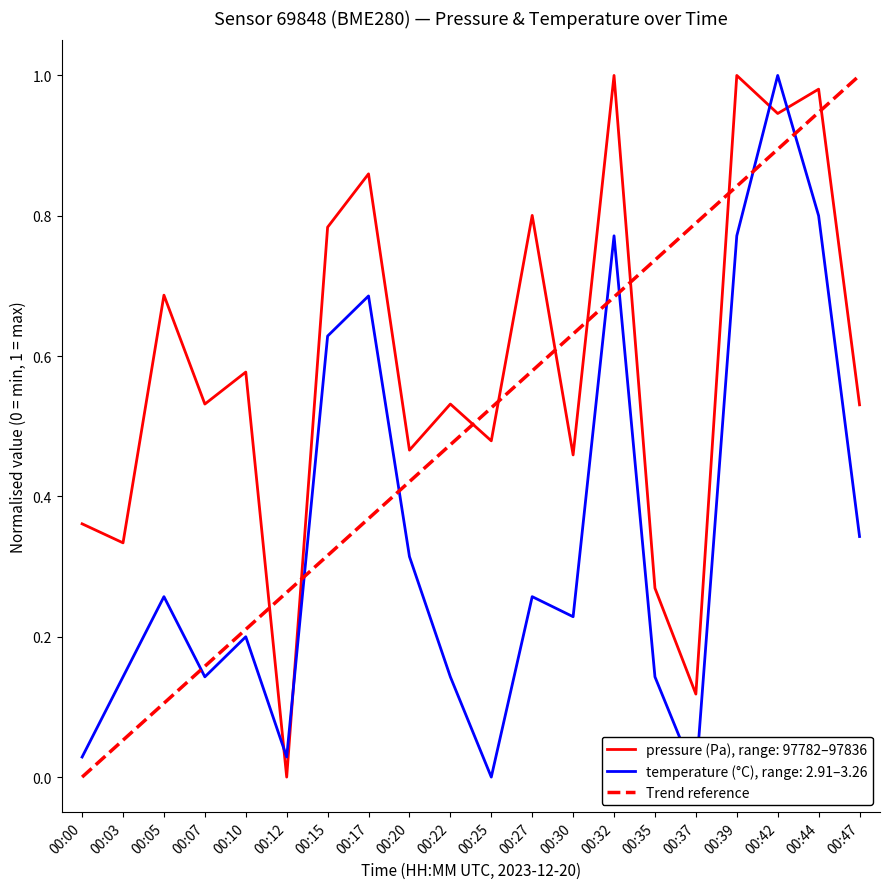

What is the difference between the maximum and minimum values?

1